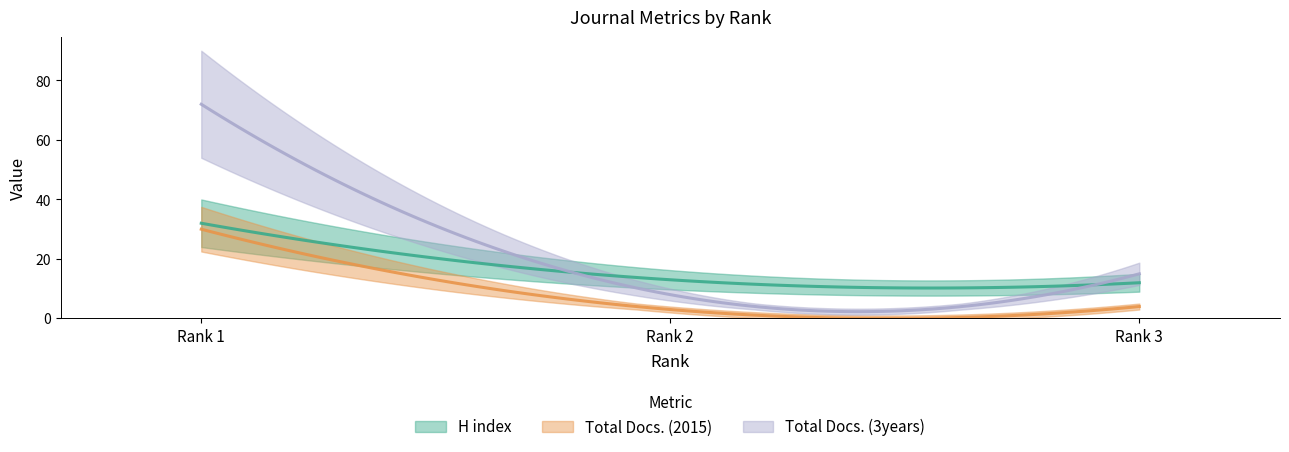

Where is Total Docs. (3years) nearest to the value 40?

Rank 3